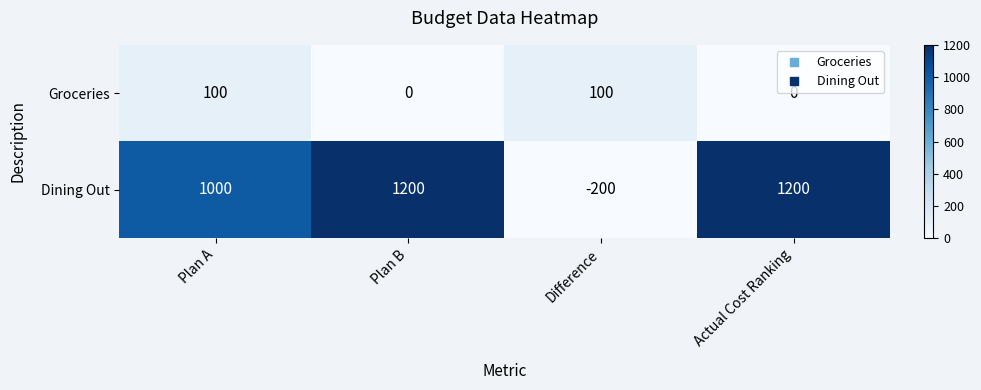

Count the Dining Out values in the range 1000 to 1200.

3